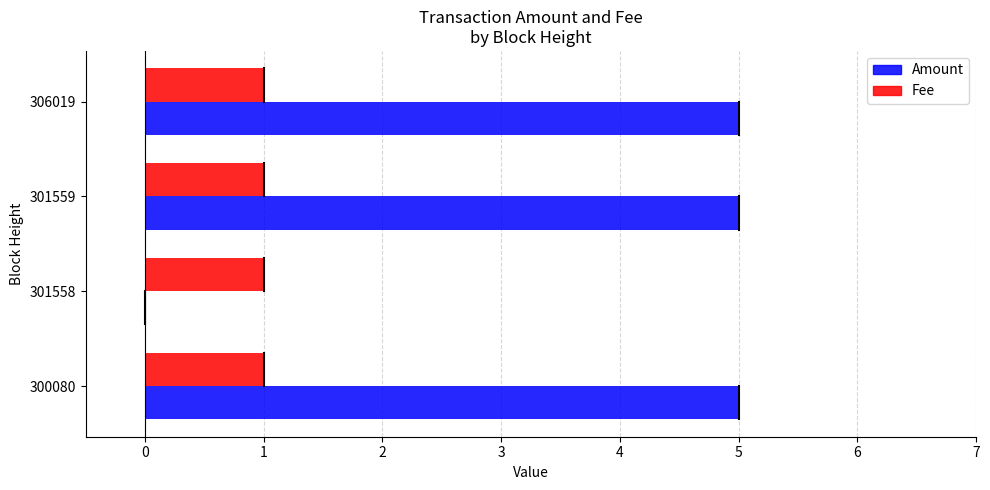

At which label is Amount closest to 2?

301558